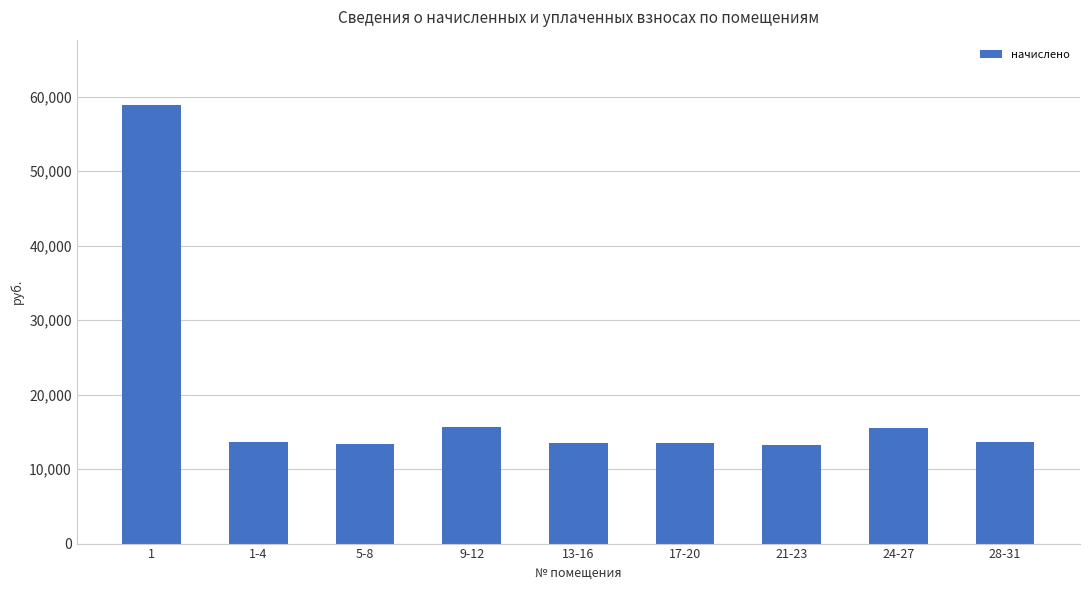

The chart shows a value of 7411.1 at 24-27. True or false?

False